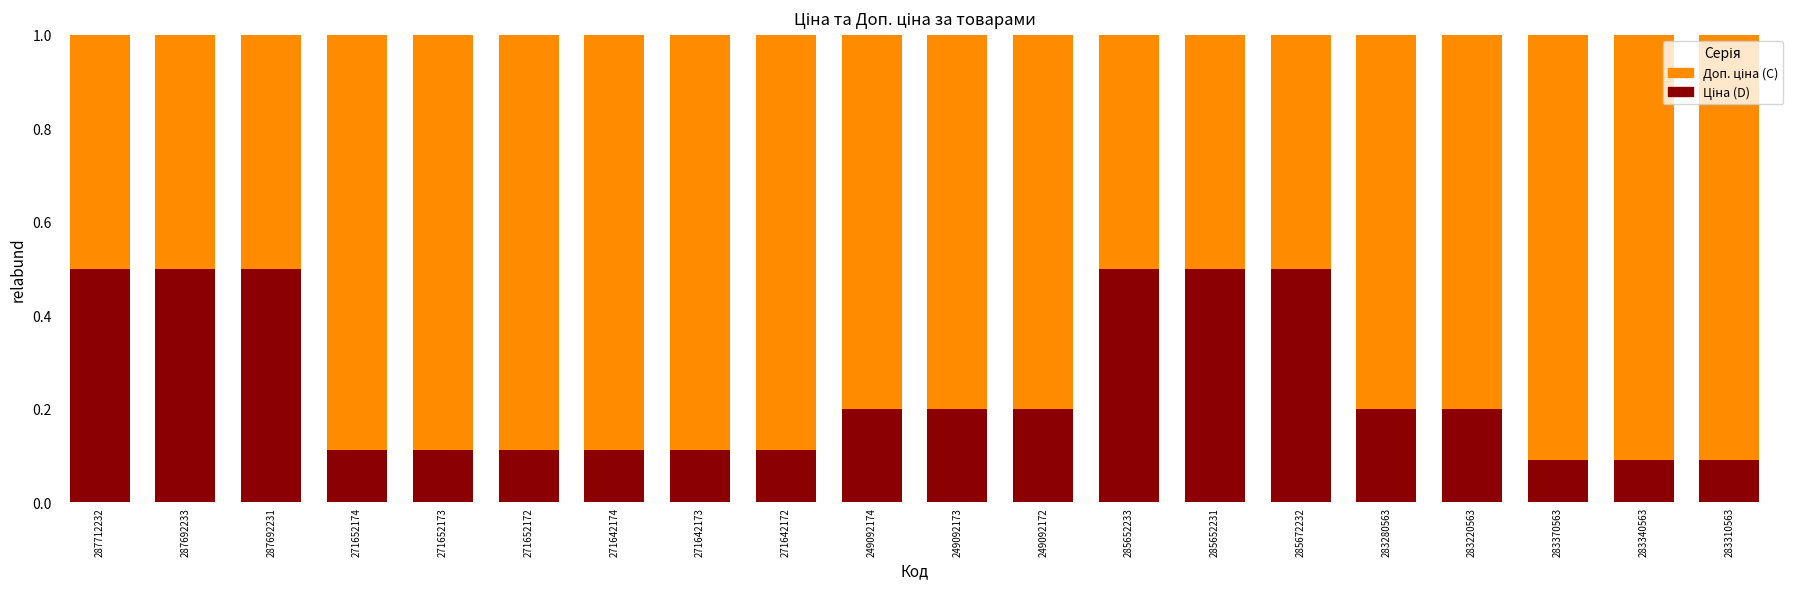

What is the total value across all series at 271642174?

1.0